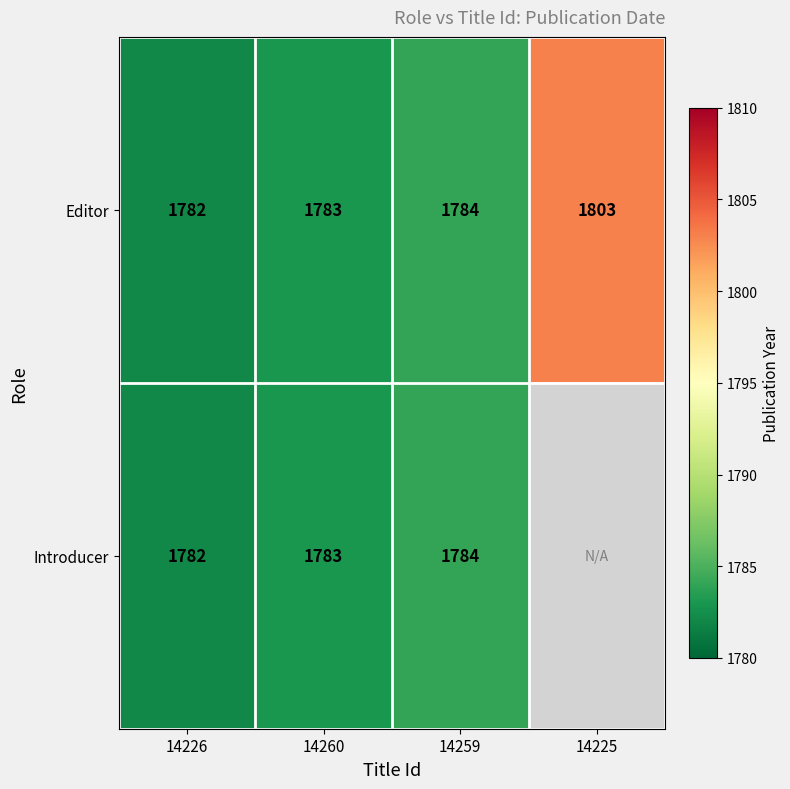

Which has a higher value, 14226 or 14260?

14260